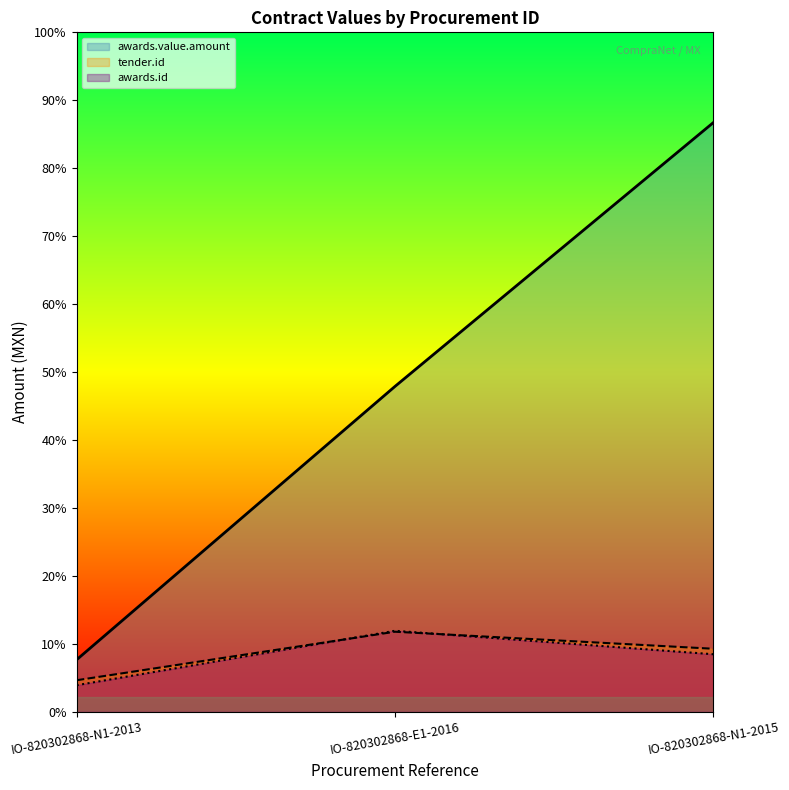

Reading left to right, extract all data points from this chart.

awards.value.amount: 689655.2	4310344.8	7805049.1
tender.id: 418300.0	1060795.0	835323.0
awards.id: 352626.0	1073605.0	762679.0